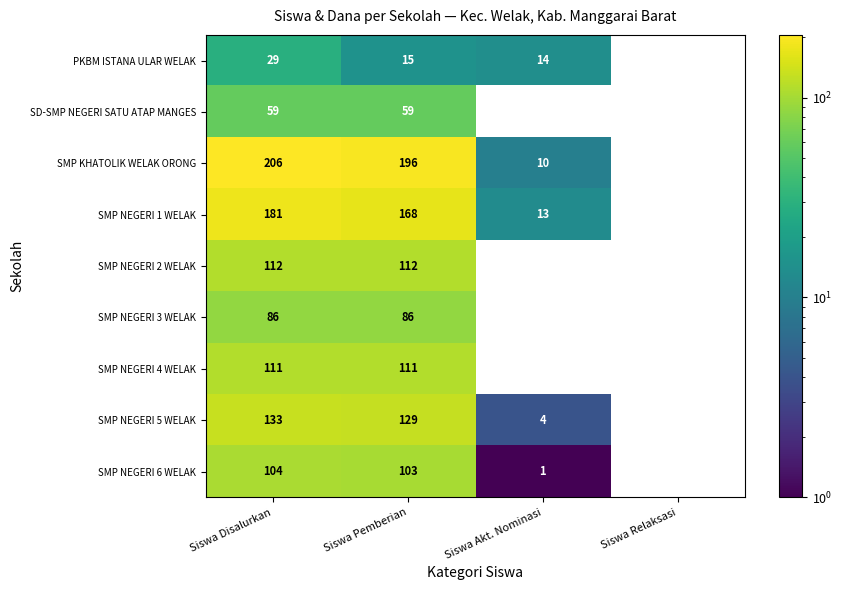

The SMP NEGERI 1 WELAK series shows 181 at Siswa Disalurkan. True or false?

True